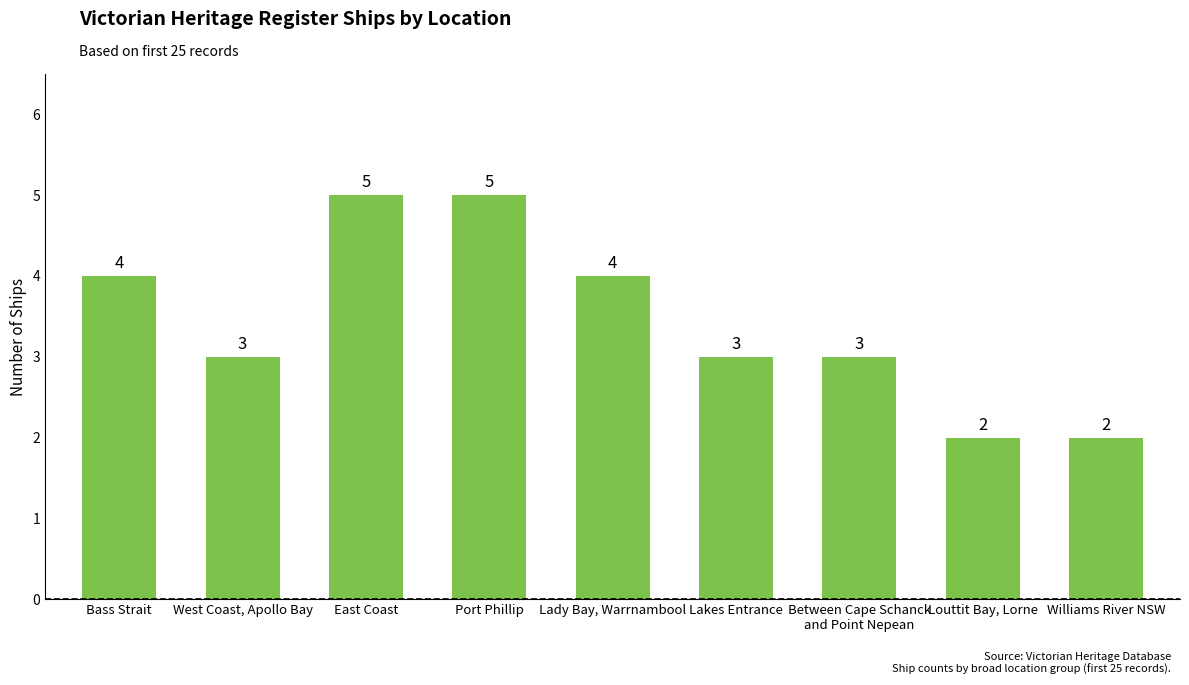

What is the change in value from Bass Strait to East Coast?

+1